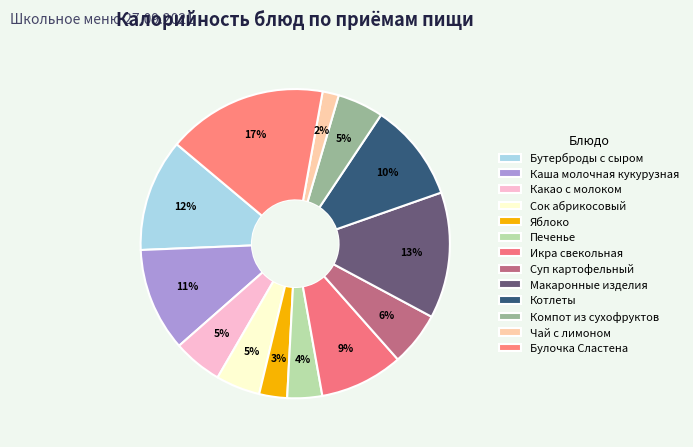

What is the total percentage of Суп картофельный and Булочка Сластена?

22.4%